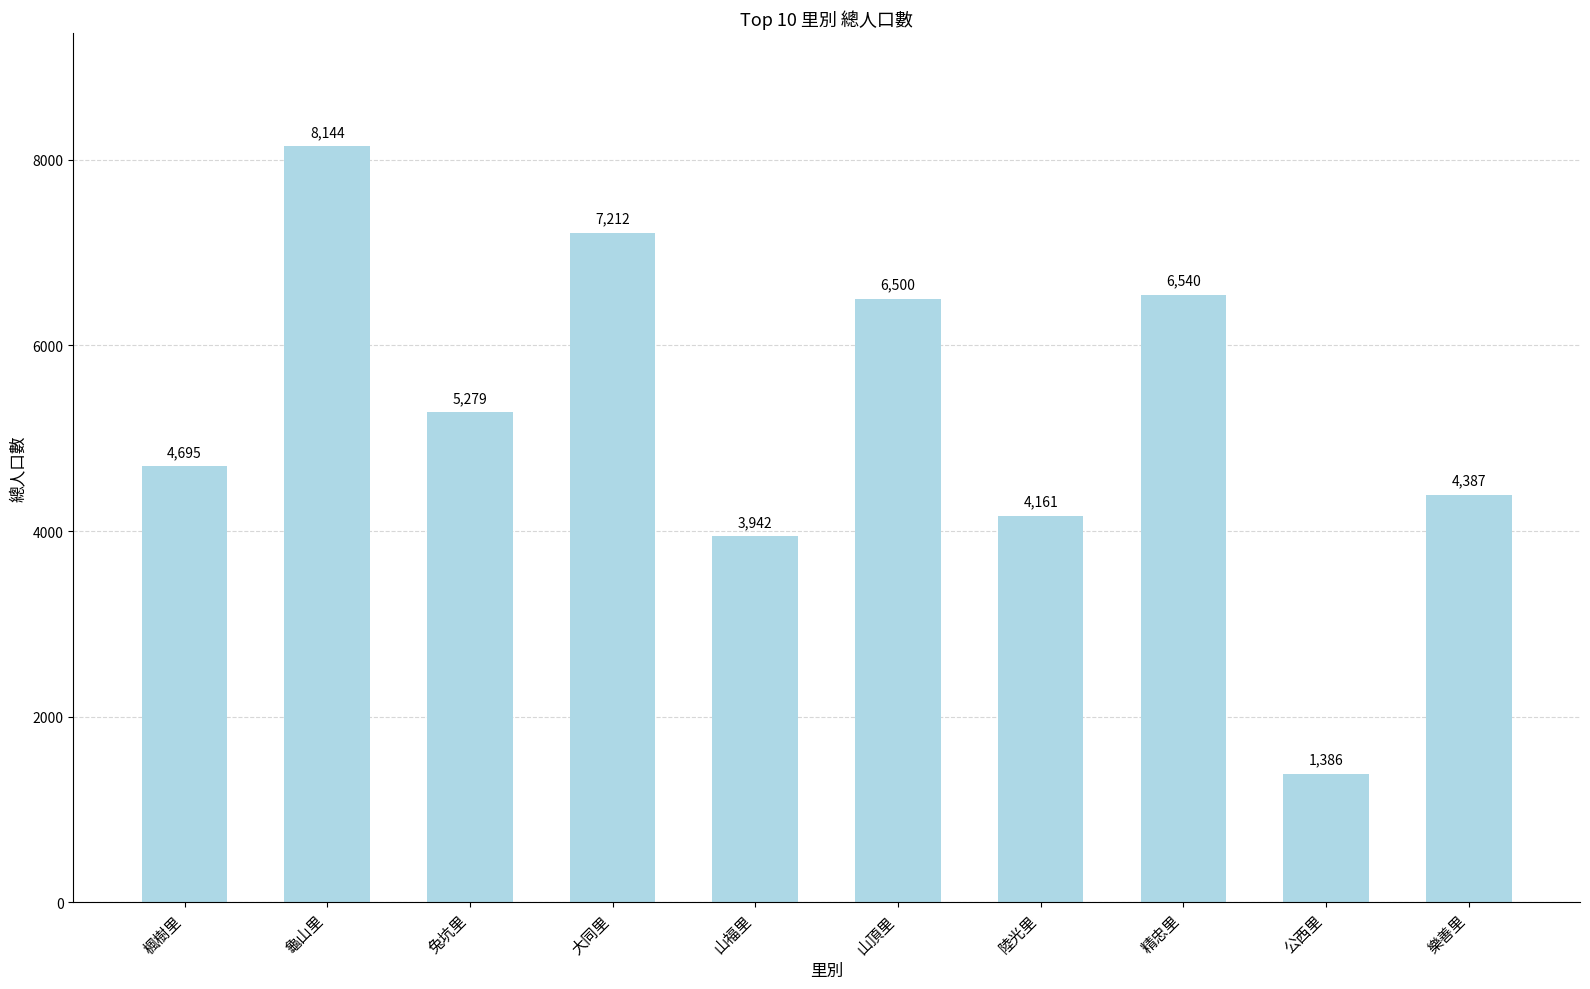

How many values are below 5279?

5